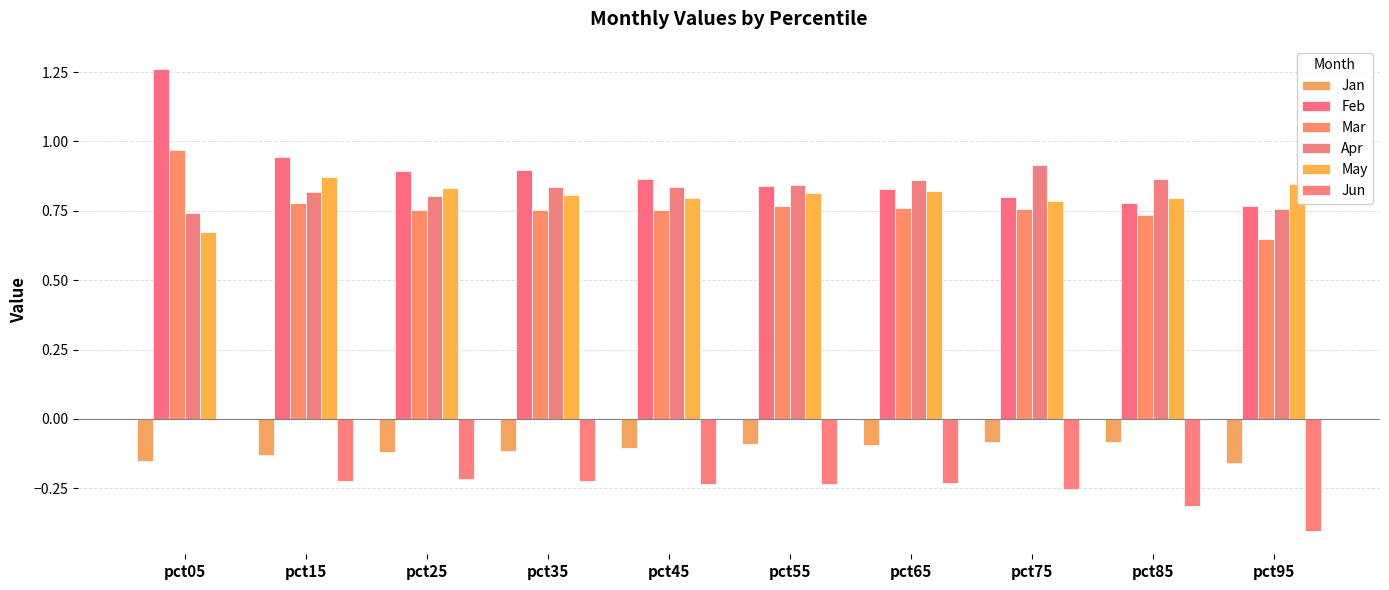

Read the Feb value at pct35.

0.9